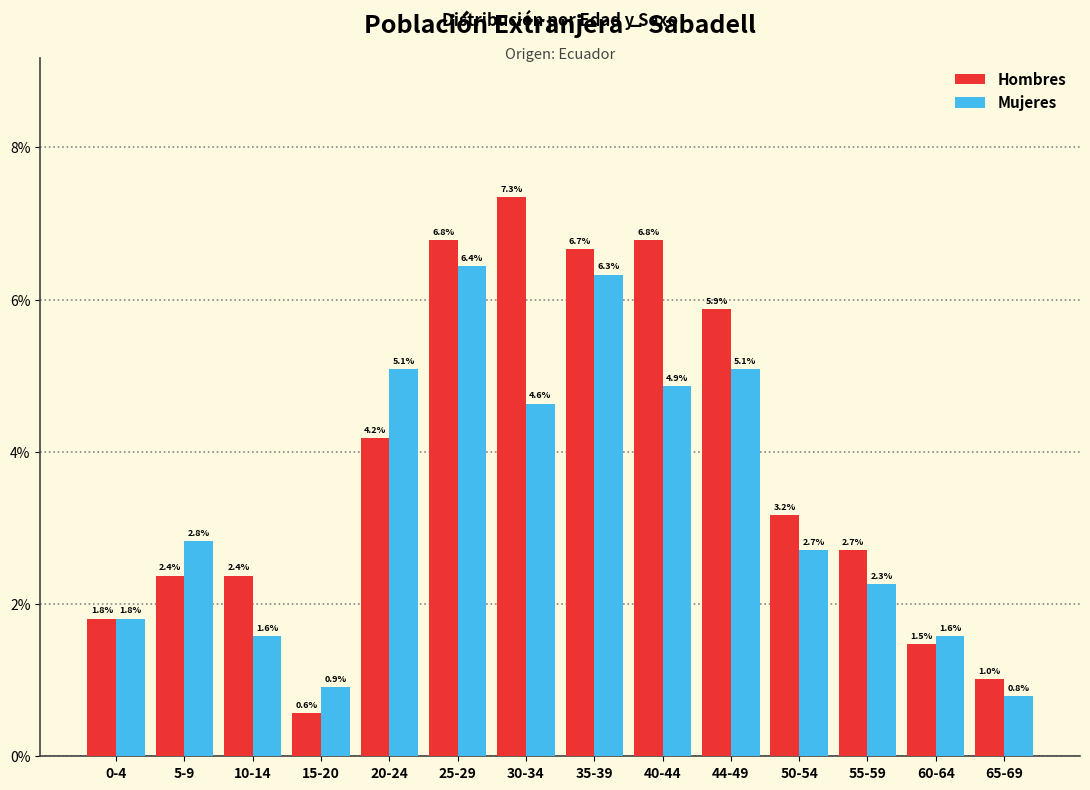

Reading left to right, transcribe all the data shown in this chart.

Hombres: 1.8	2.4	2.4	0.6	4.2	6.8	7.3	6.7	6.8	5.9	3.2	2.7	1.5	1.0
Mujeres: 1.8	2.8	1.6	0.9	5.1	6.4	4.6	6.3	4.9	5.1	2.7	2.3	1.6	0.8